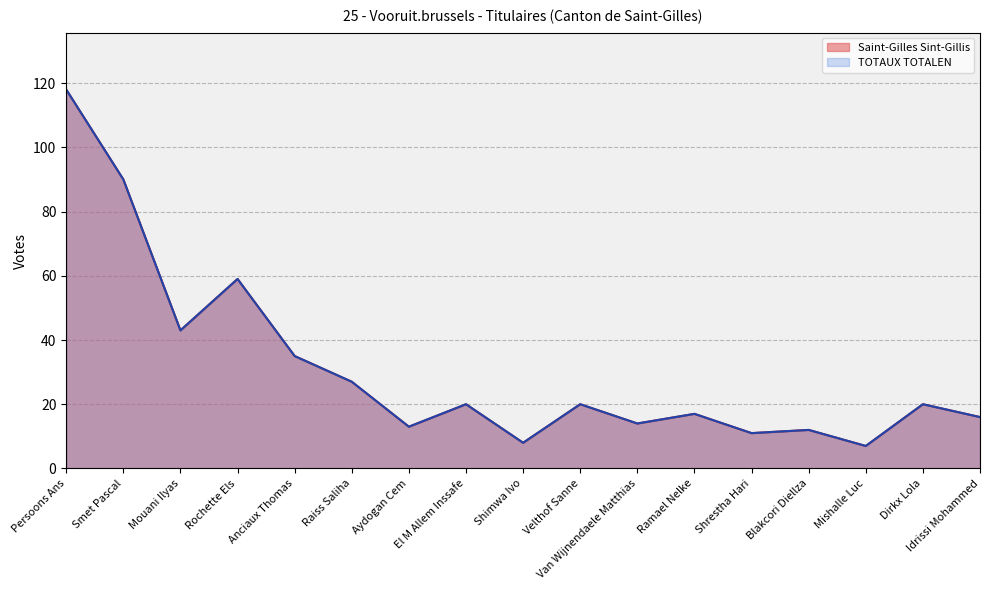

Between Van Wijnendaele Matthias and Idrissi Mohammed, which series saw the biggest shift?

Saint-Gilles Sint-Gillis